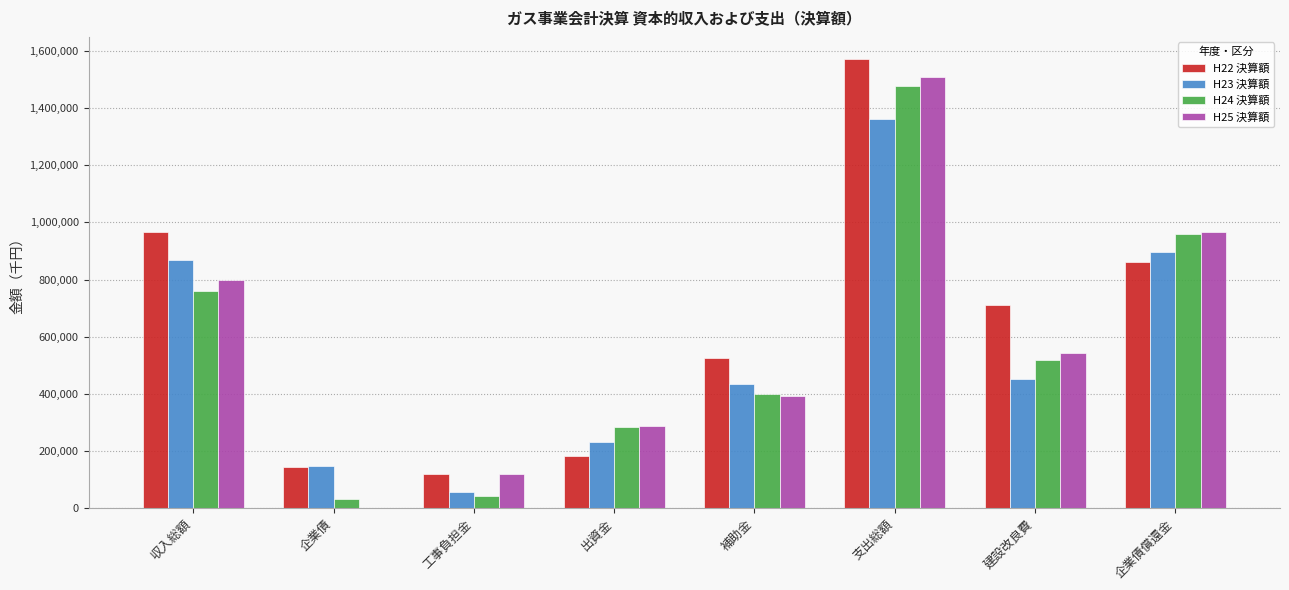

Which series has the widest spread of values?

H25 決算額